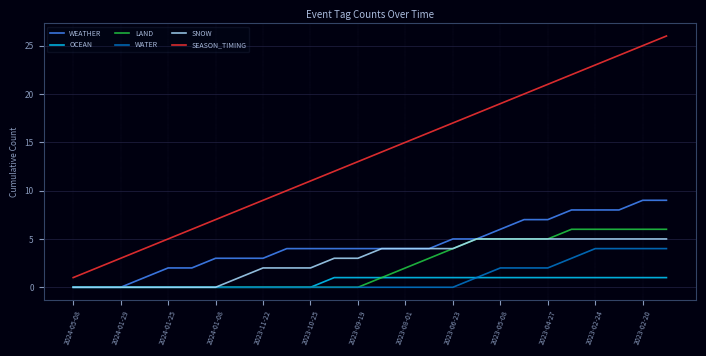

Which series has the largest total across all categories?

SEASON_TIMING